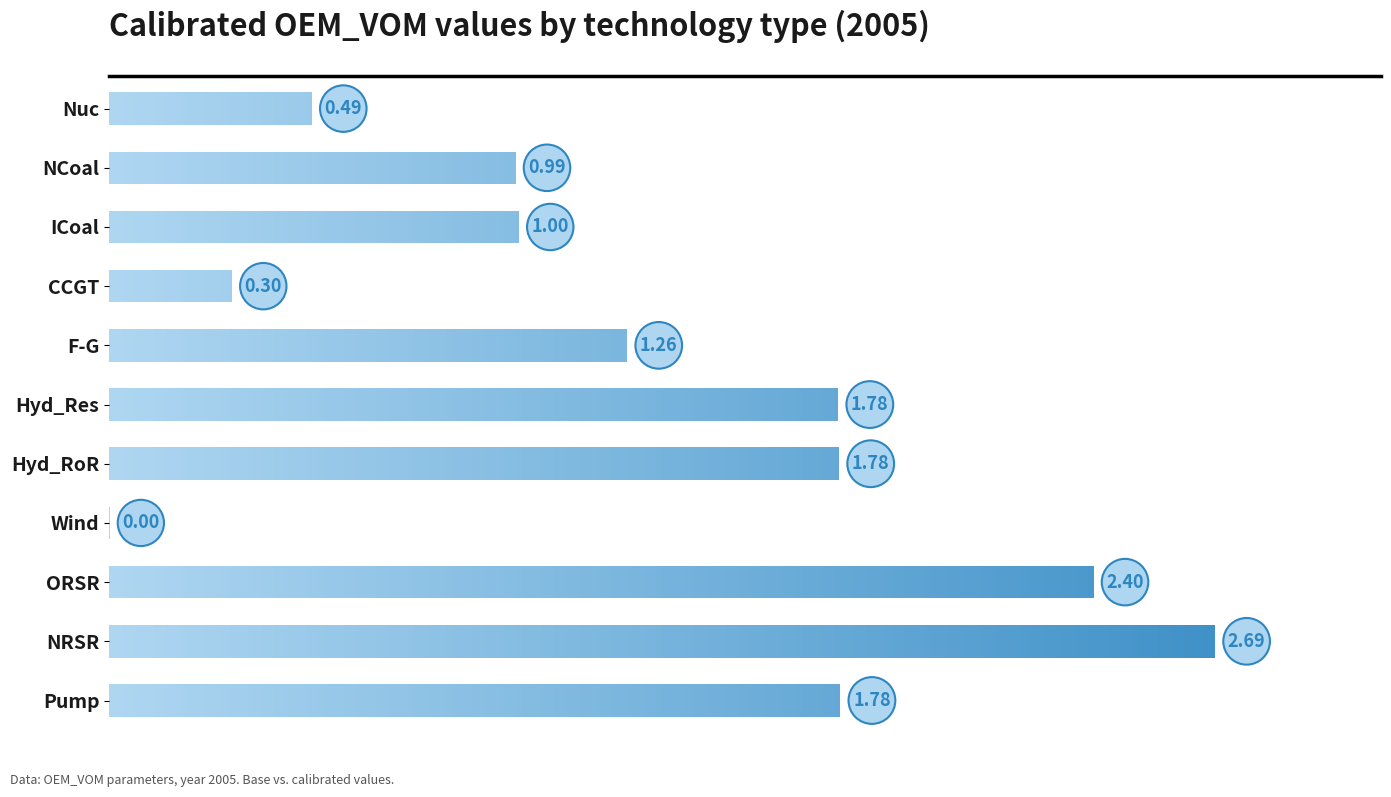

Which label corresponds to the largest value in the chart?

NRSR